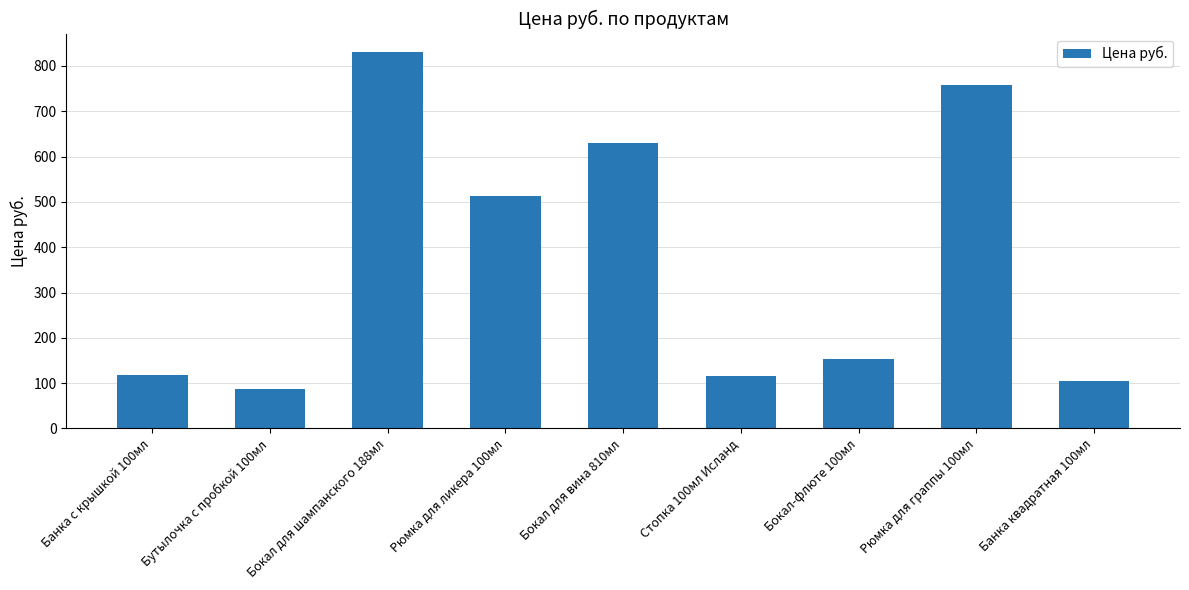

Is it true that the value at Бокал для вина 810мл is 631.0?

True